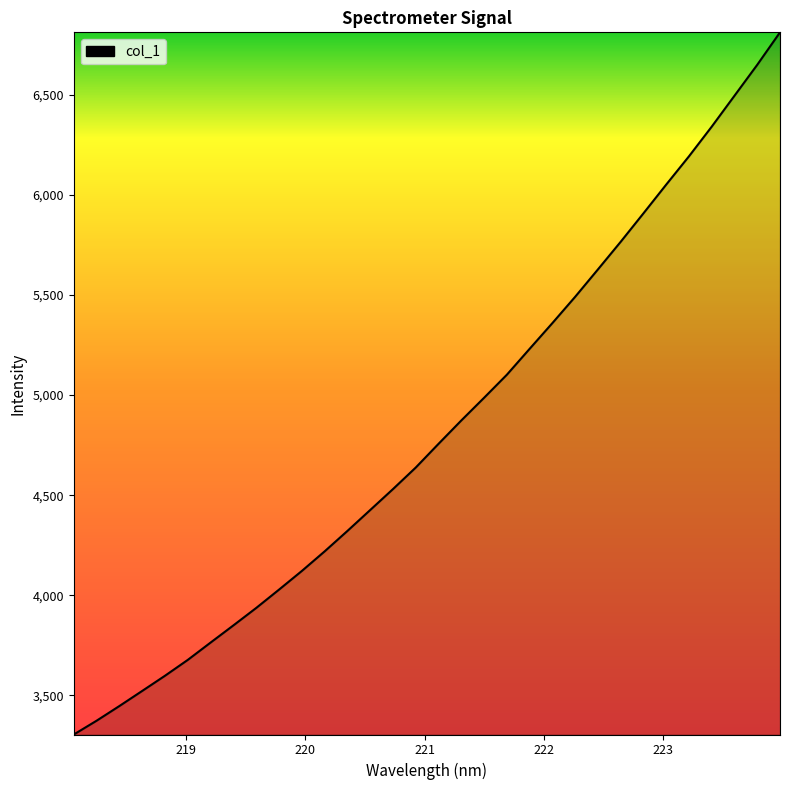

What is the difference between the maximum and minimum values?

3507.0